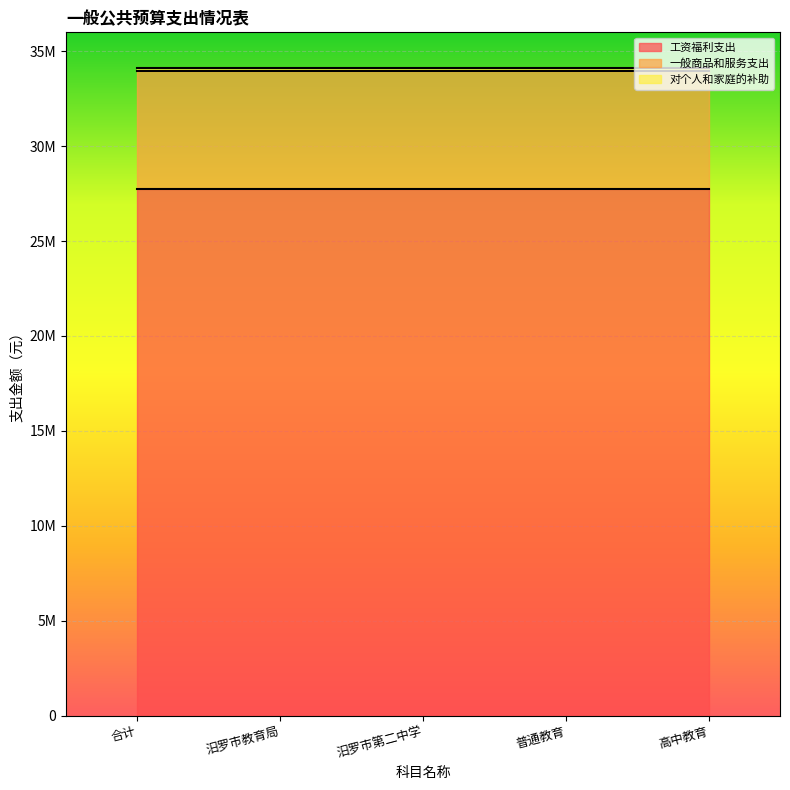

At how many categories does at least one series exceed 25394313?

5